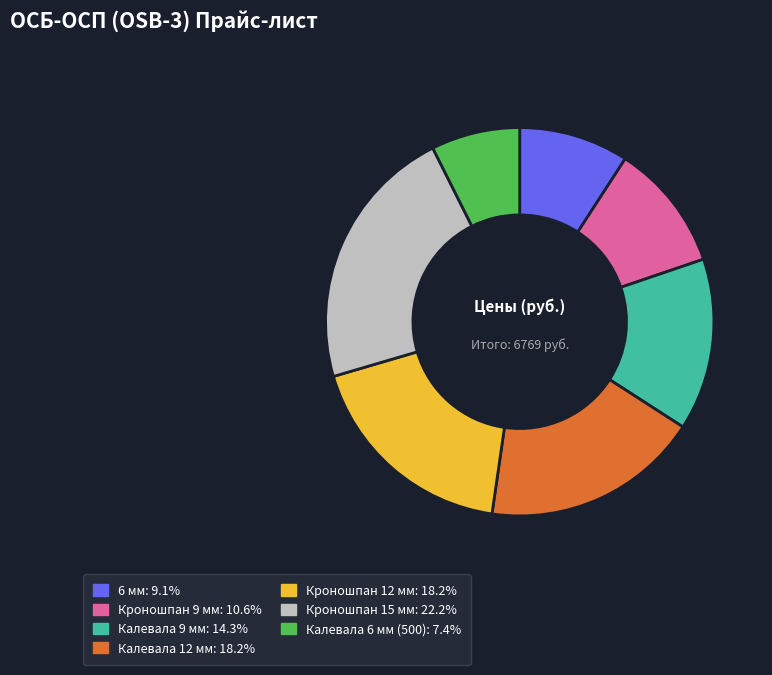

What is the largest slice in the pie chart?

Кроношпан 15 мм